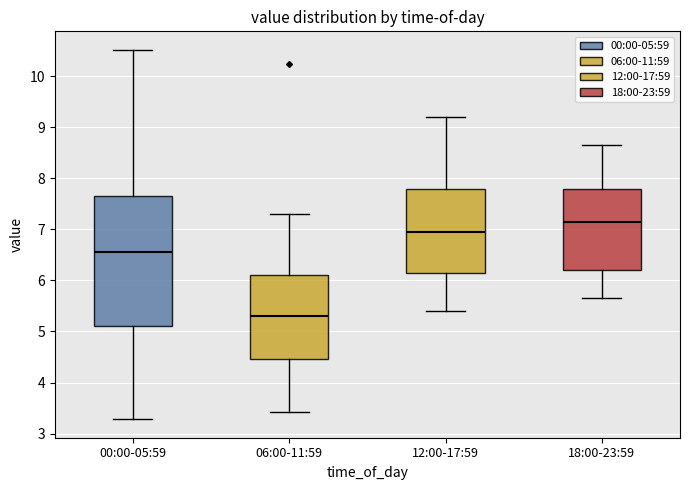

Reading left to right, read every box against the y-axis: the position of its median line, the range the box covers, and the ends of its whiskers. The values are not printed on the chart, so give them approximately, as read against the axis.

00:00-05:59: median 6.6, box 5.1 to 7.7, whiskers 3.3 to 10.5
06:00-11:59: median 5.3, box 4.5 to 6.1, whiskers 3.4 to 7.3
12:00-17:59: median 7.0, box 6.2 to 7.8, whiskers 5.4 to 9.2
18:00-23:59: median 7.2, box 6.2 to 7.8, whiskers 5.7 to 8.7